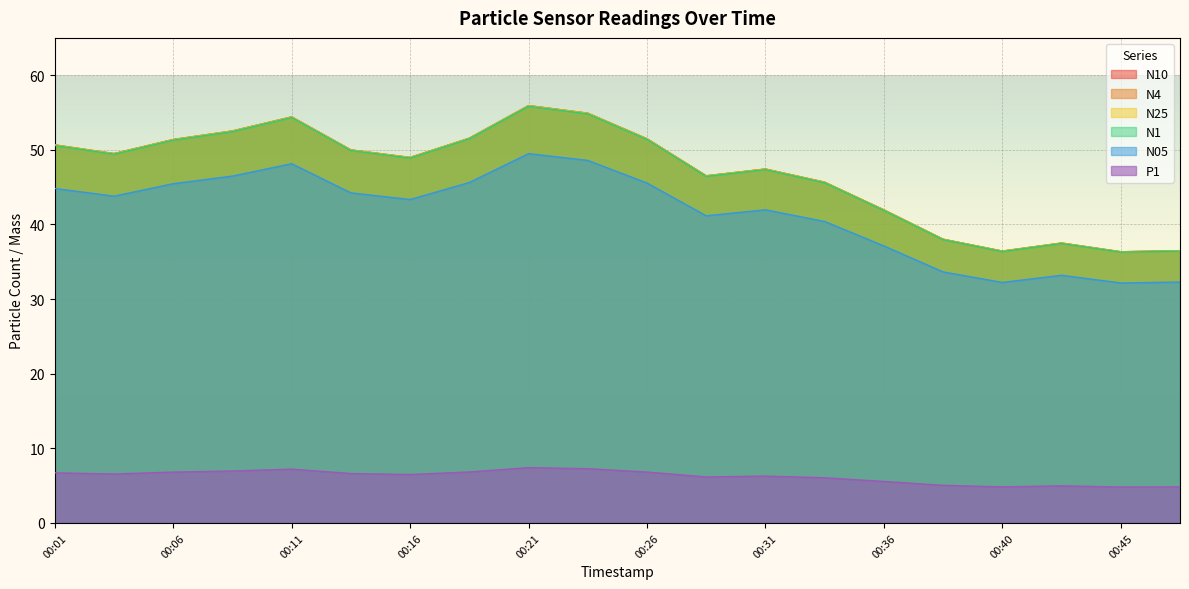

How many data points in N25 are above 49?

10